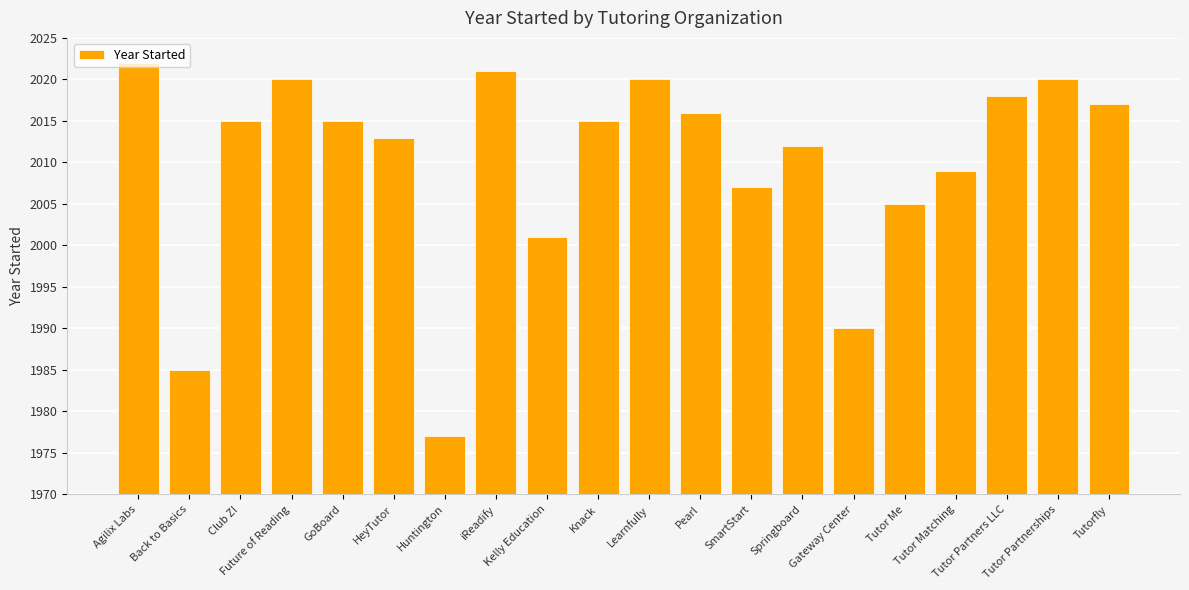

What is the value of the 7th bar from the left?

1977